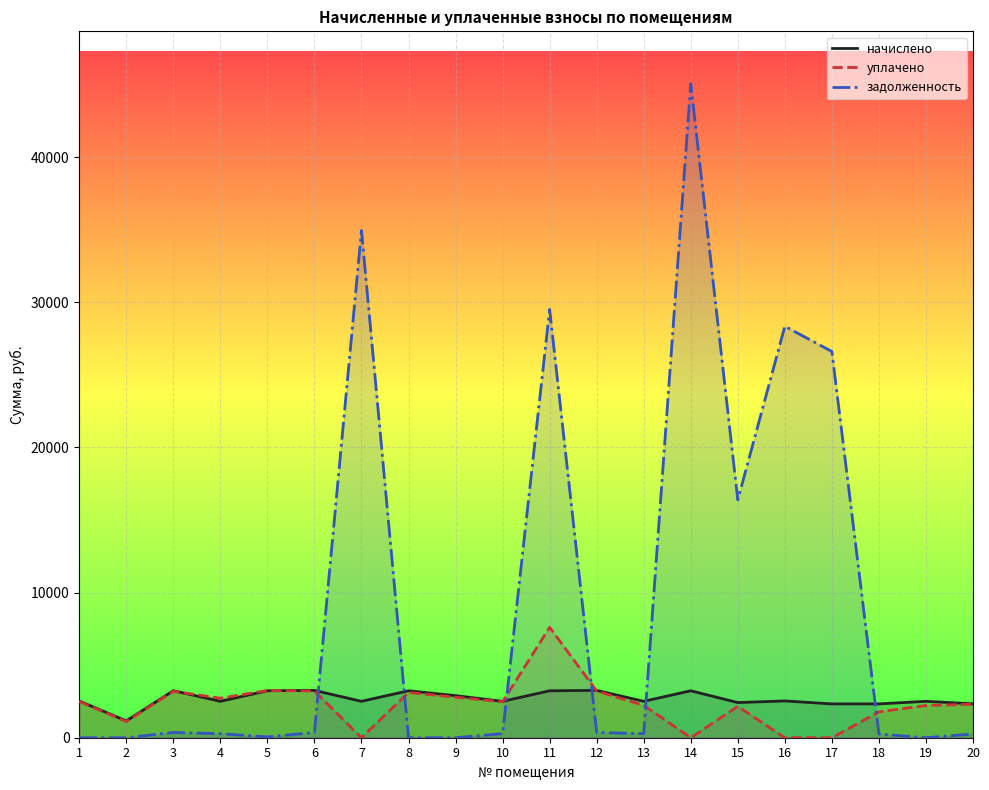

What are all the series names shown in the legend?

начислено, уплачено, задолженность